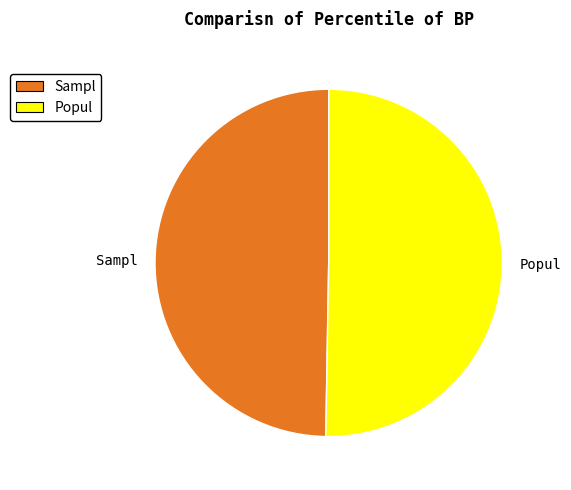

Does any single category account for the majority?

Yes